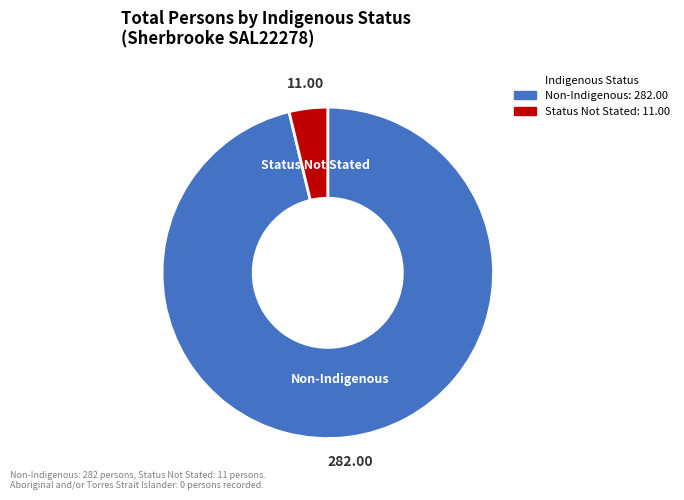

Is there a majority slice in this chart?

Yes